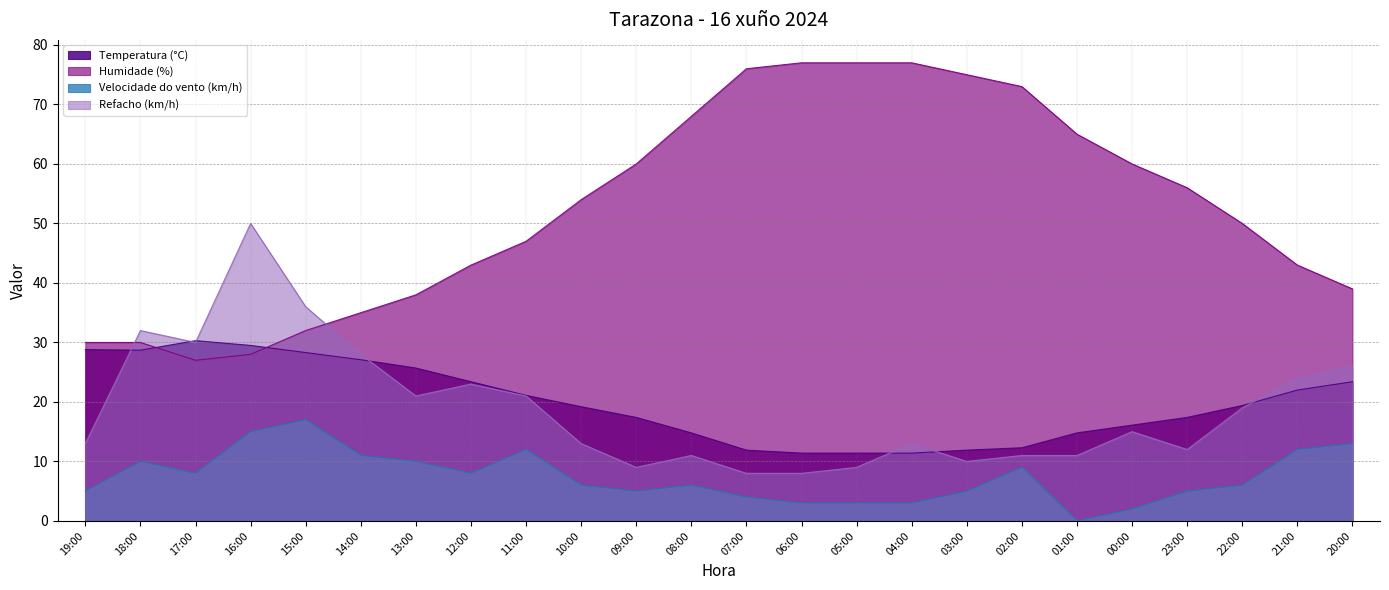

Which has a higher value, 13:00 or 12:00?

13:00